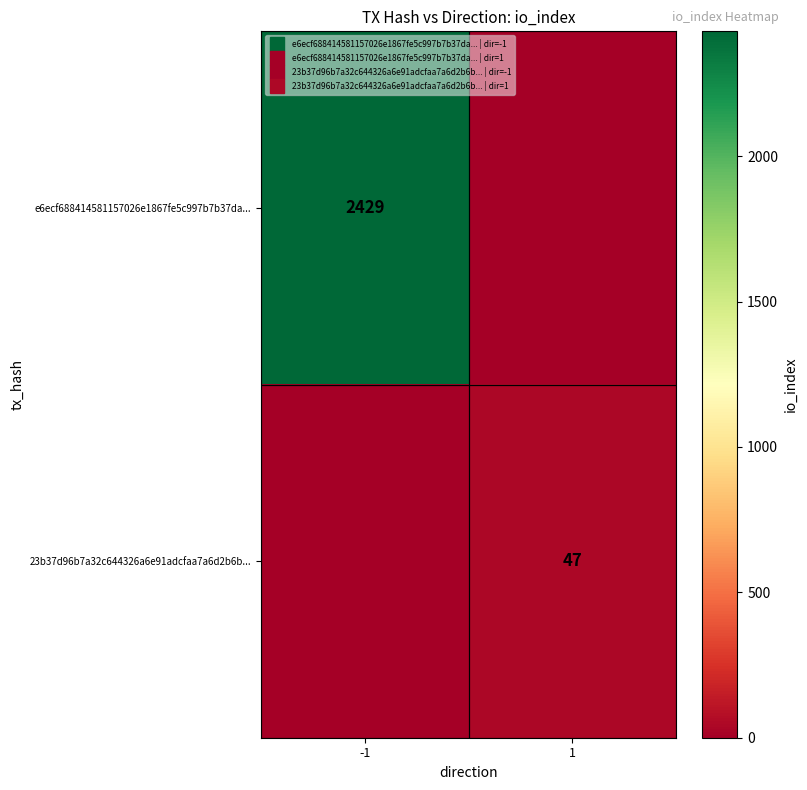

Which has a higher value, -1 or 1?

-1